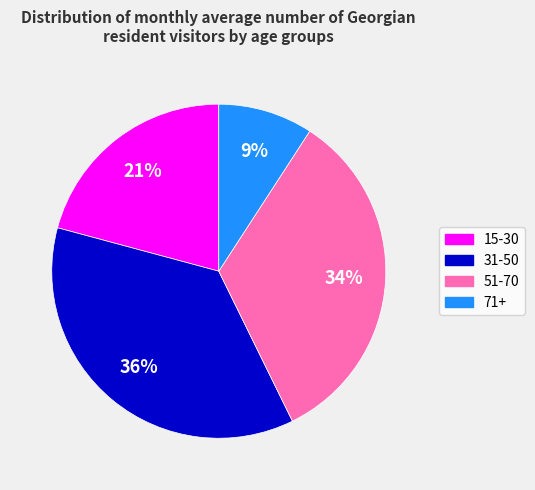

To the nearest percent, what percentage of the pie is 51-70?

34%